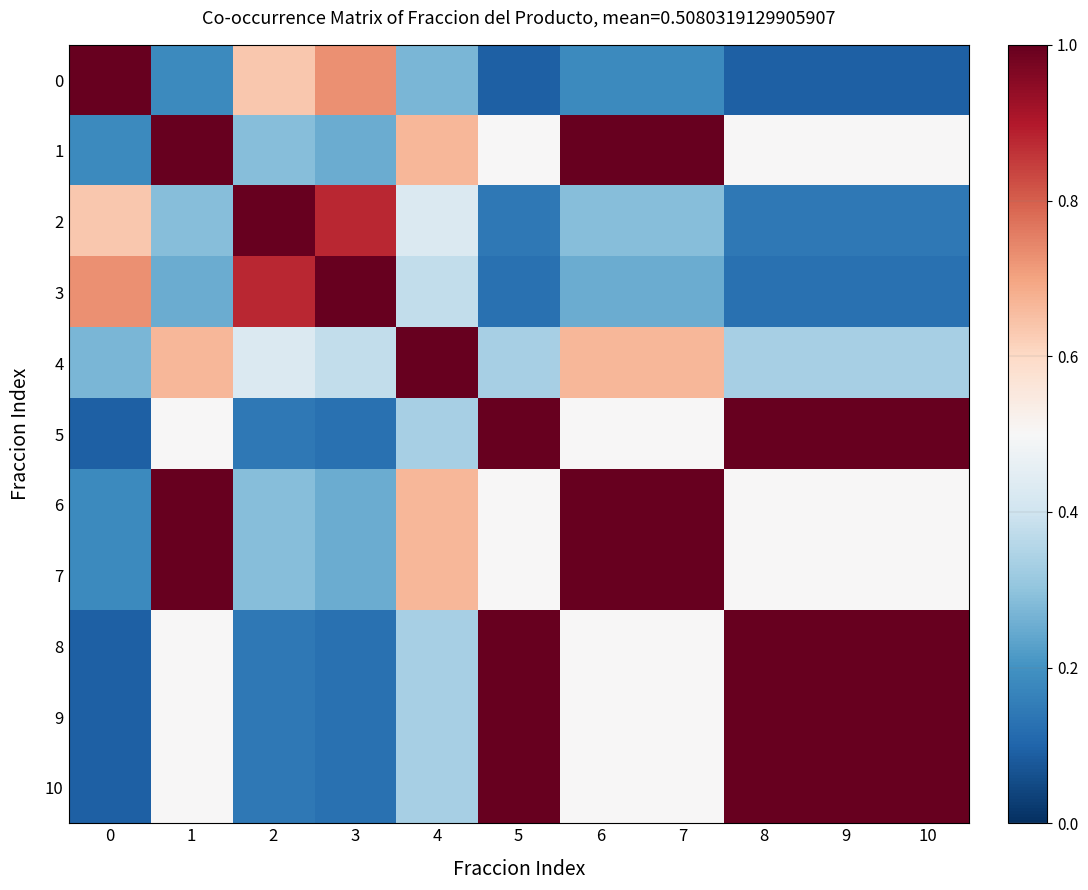

At how many categories does at least one series exceed 0?

11